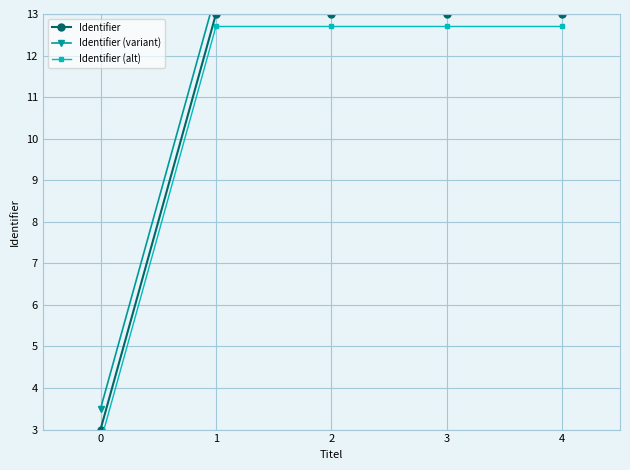

What is the difference between the Identifier (alt) values at 0 and 1?

10.0